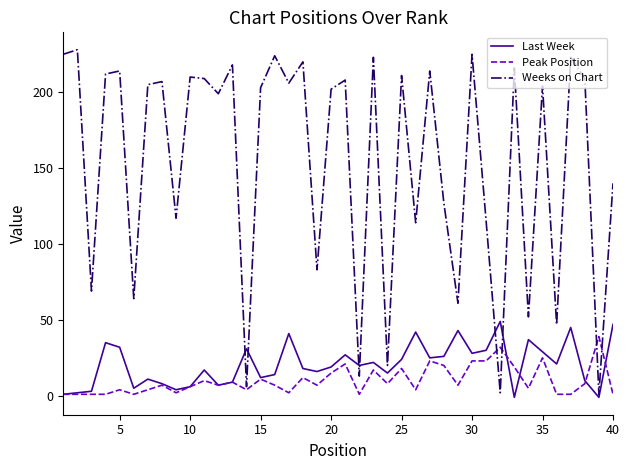

Which series has the largest total across all categories?

Weeks on Chart